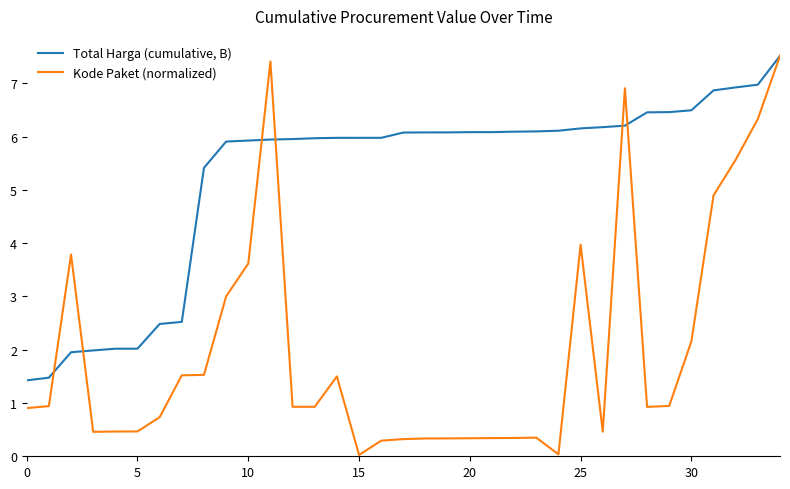

What is the difference between the second highest and second lowest values in the Total Harga (cumulative, B) series?

5.5